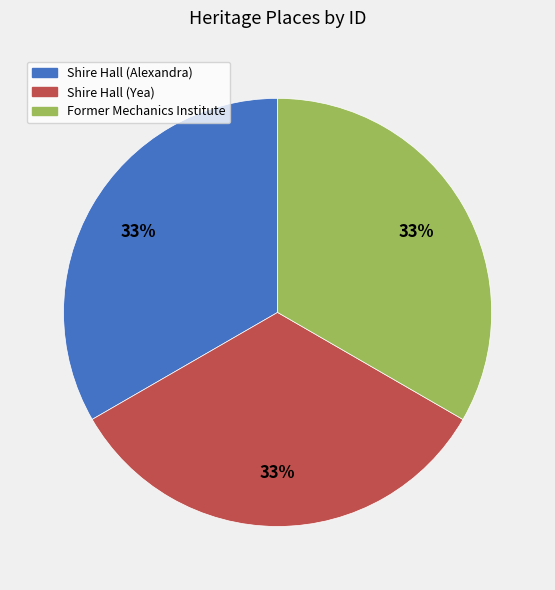

Is there a majority slice in this chart?

No